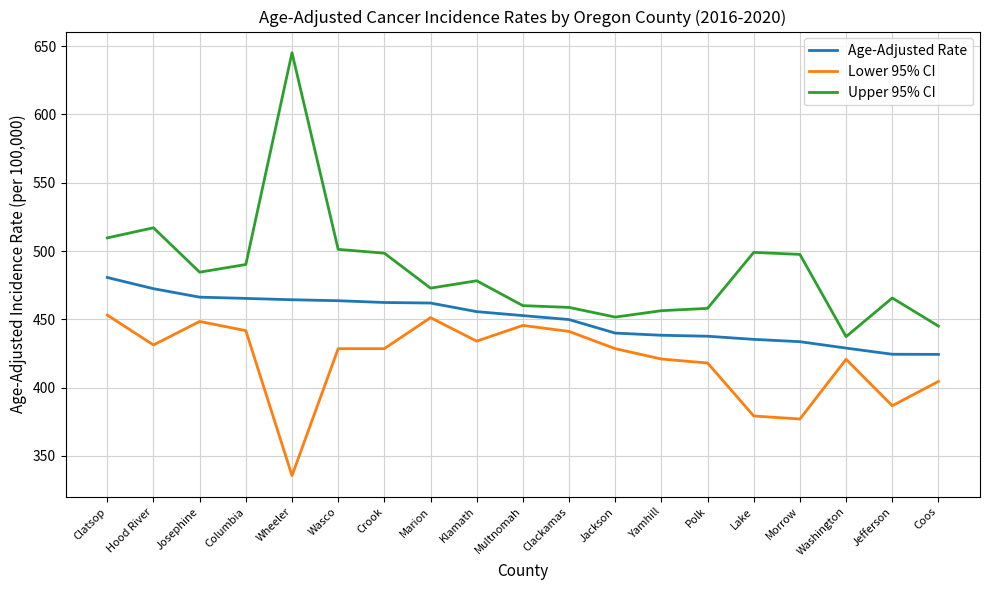

Is it true that Age-Adjusted Rate equals 254.1 at Jackson?

False